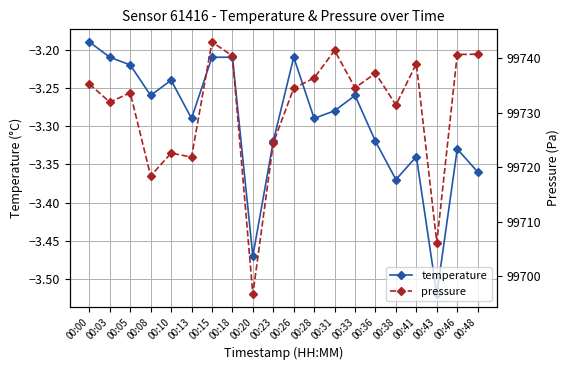

The temperature series shows -3.2 at 00:15. True or false?

True